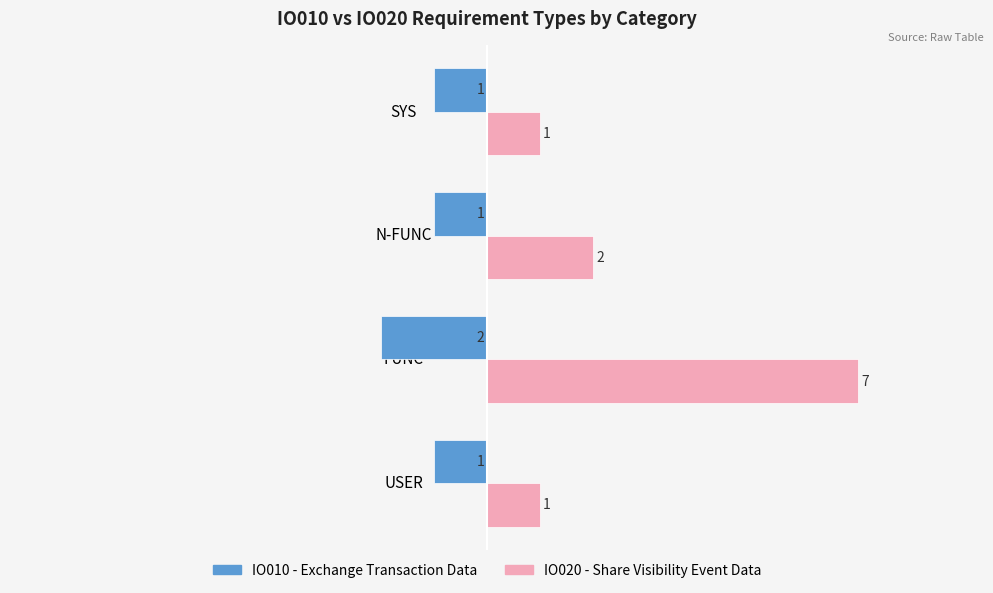

Which series changed the most between N-FUNC and SYS?

IO020 - Share Visibility Event Data